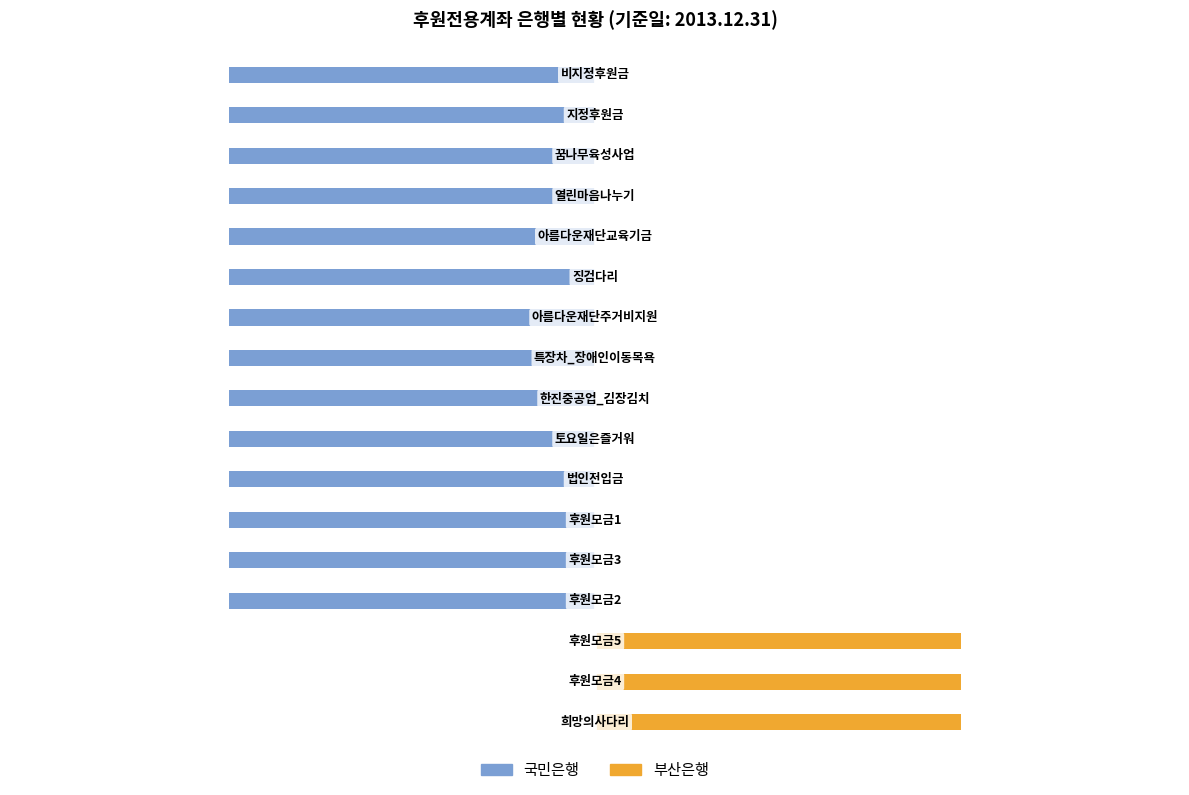

List the series in order of their overall mean, lowest first.

국민은행, 부산은행